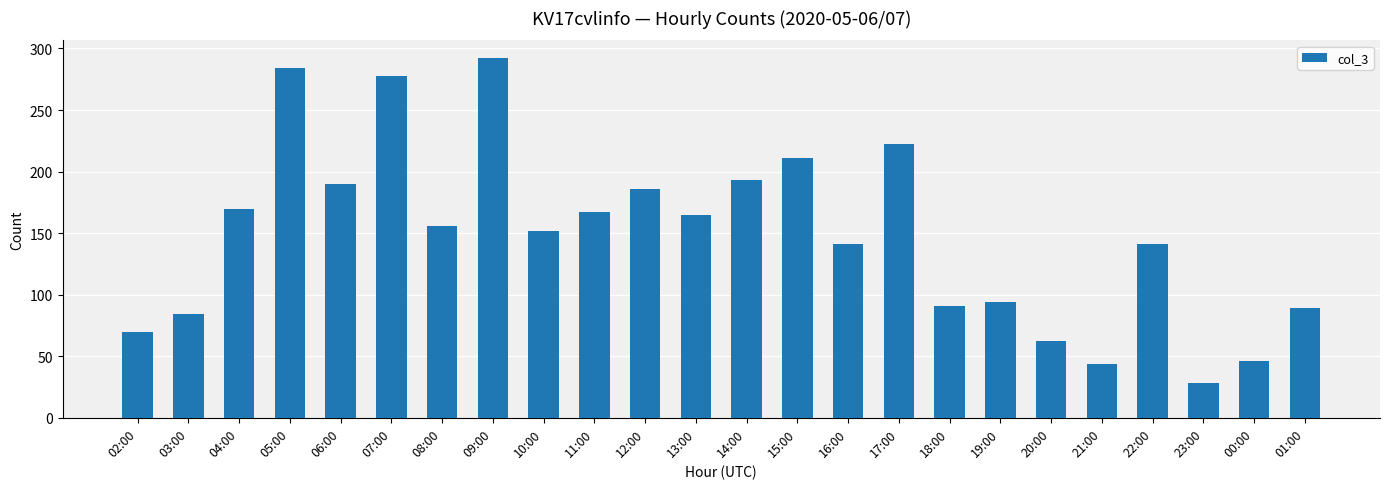

What is the label of the 13th bar from the right?

13:00